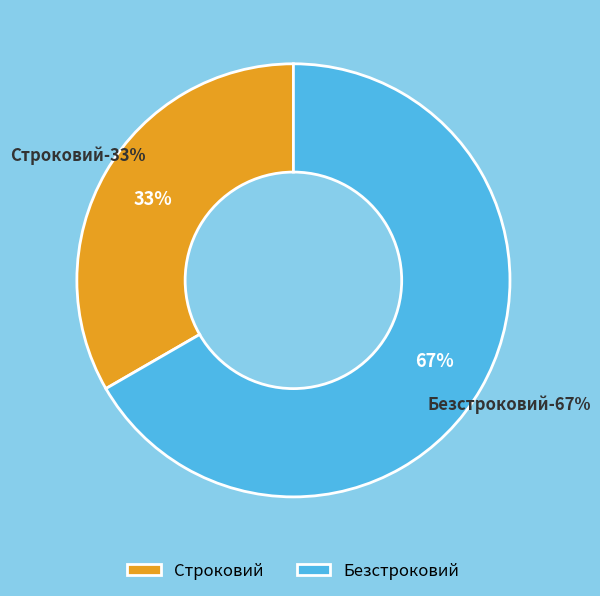

Between Строковий and Безстроковий, which is larger?

Безстроковий